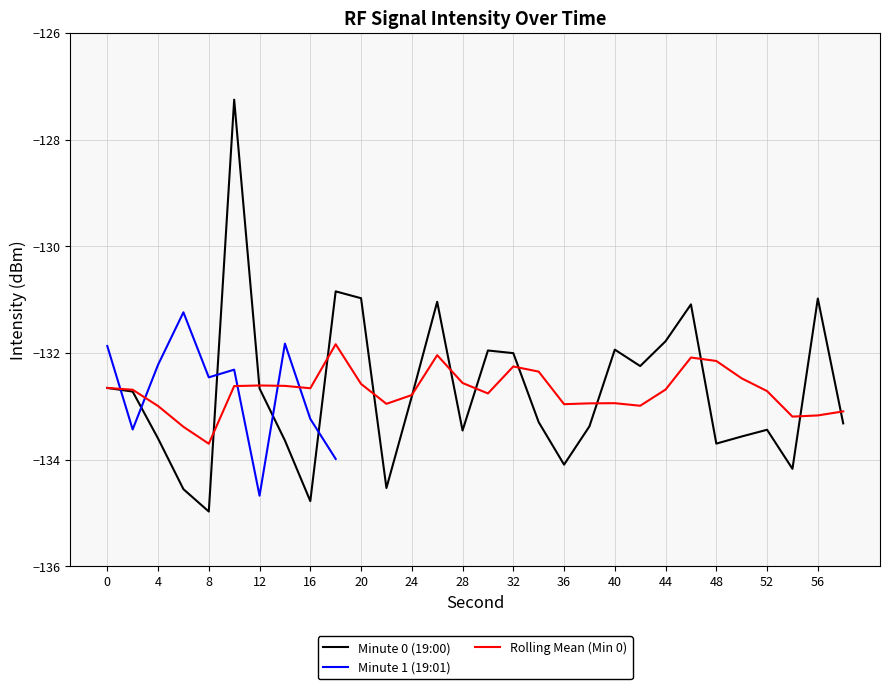

What is the change in value from 0 to 28?

-0.8